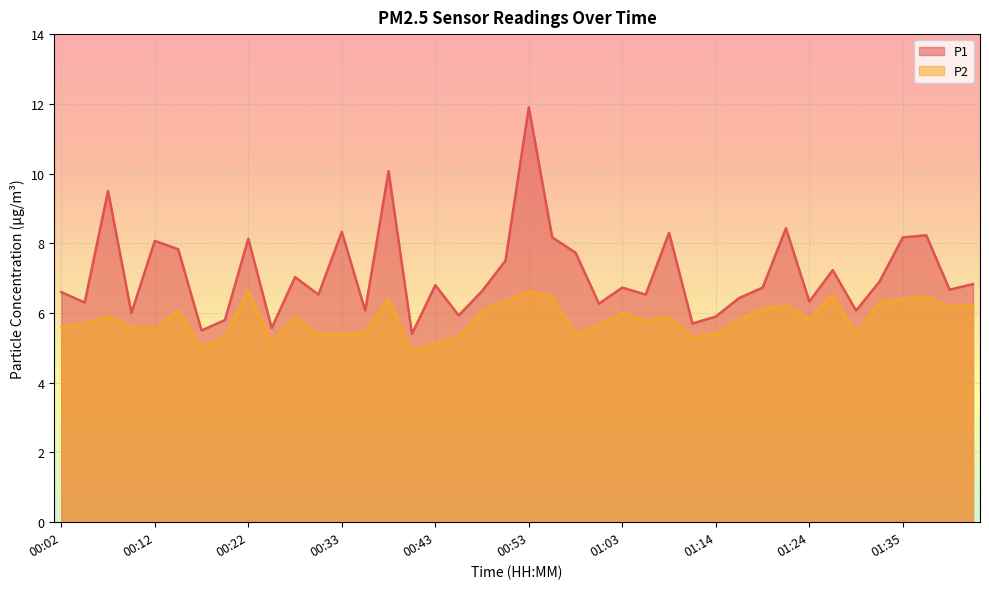

At how many categories does at least one series exceed 9?

3